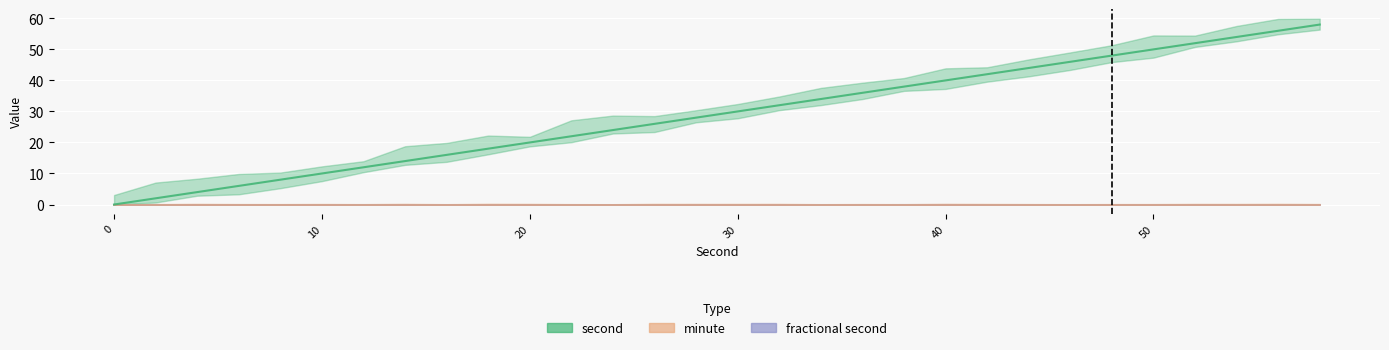

Which series has the largest range (max minus min)?

second